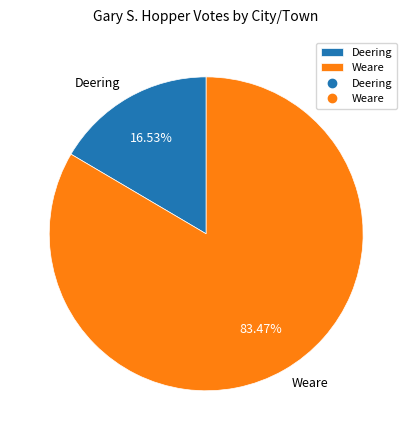

How many slices are in this pie chart?

2